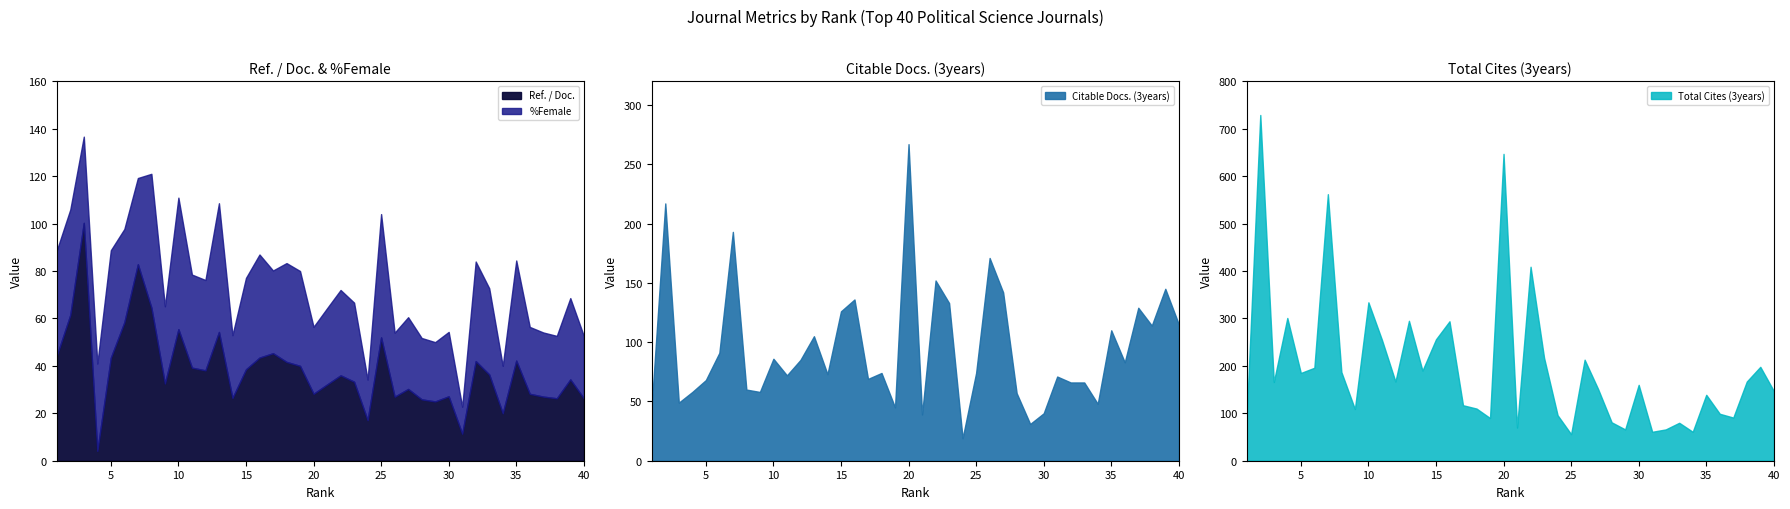

At which category does the chart reach its peak across all series?

2